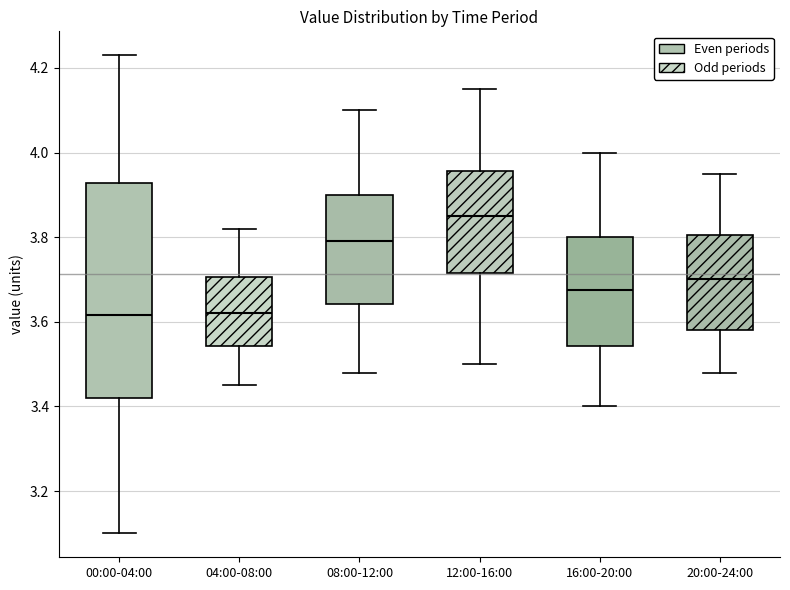

Comparing the boxes themselves (not the whiskers), which one is the tallest?

00:00-04:00